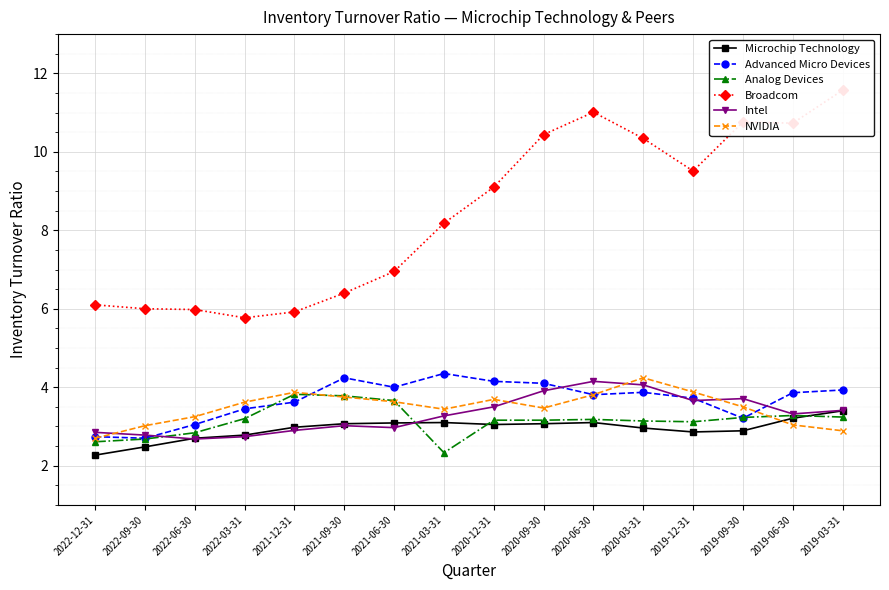

Is it true that Broadcom equals 10.4 at 2020-09-30?

True